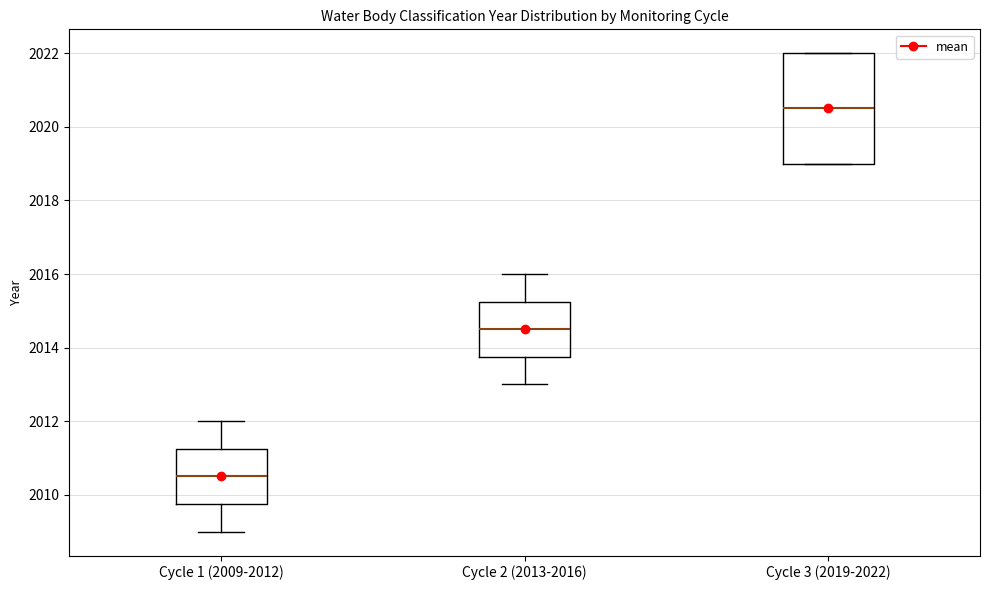

Where is the upper edge of the box for Cycle 3 (2019-2022) on the y-axis? The values are not printed on the chart, so give them approximately, as read against the axis.

2022.0